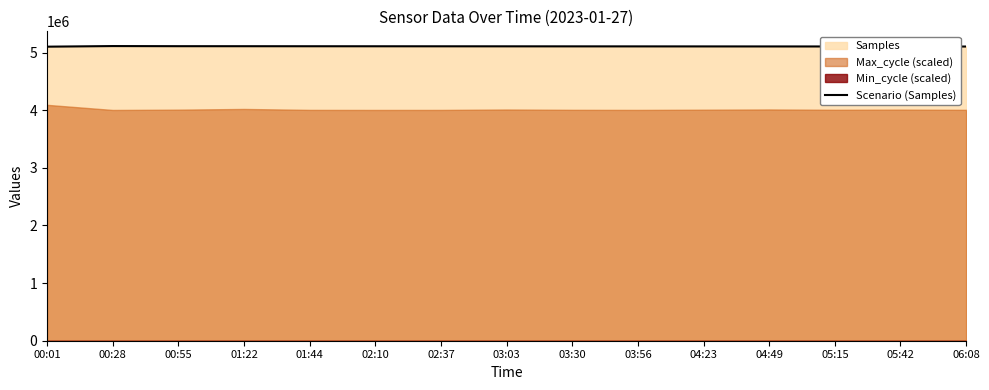

What position from the left is 04:23?

11